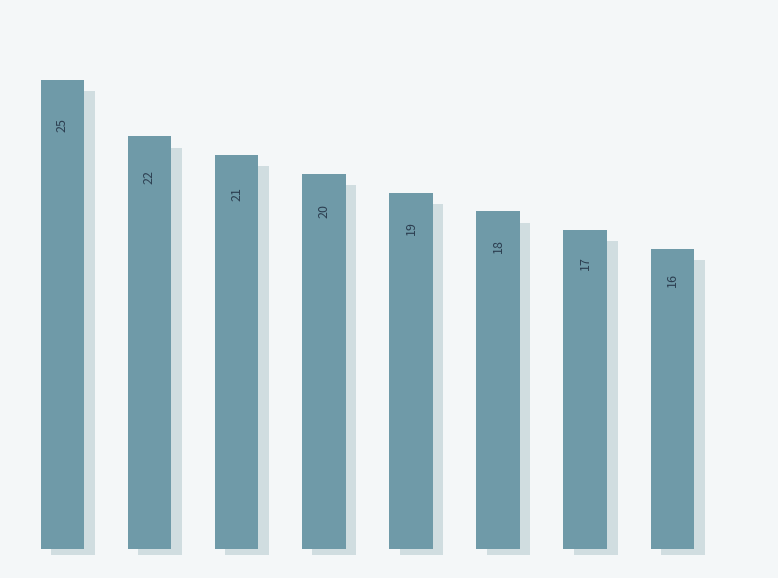

Reading right to left, extract all data points from this chart.

16	17	18	19	20	21	22	25